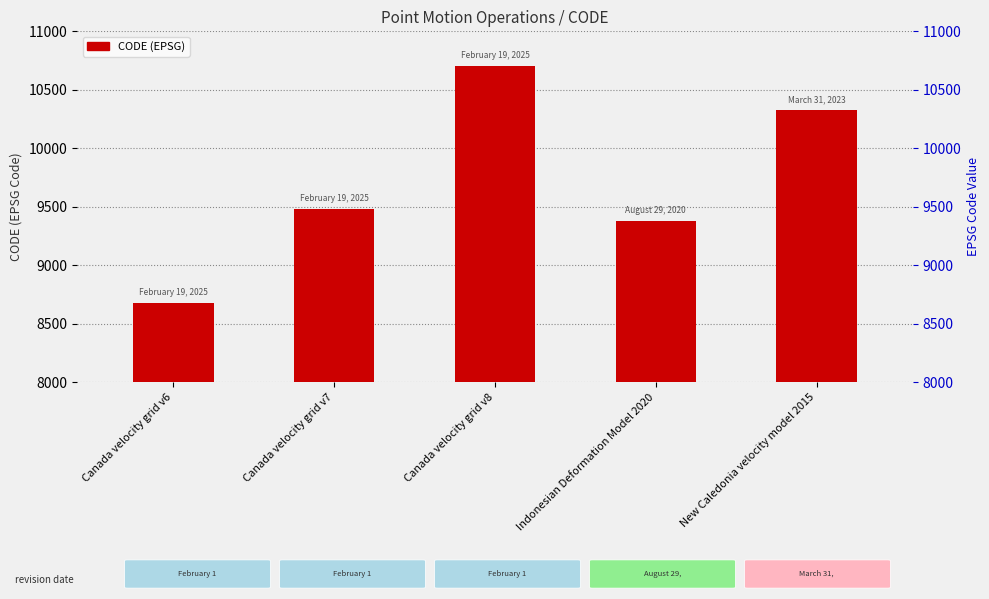

Reading right to left, what are all the values shown in this chart?

10323	9375	10707	9483	8676